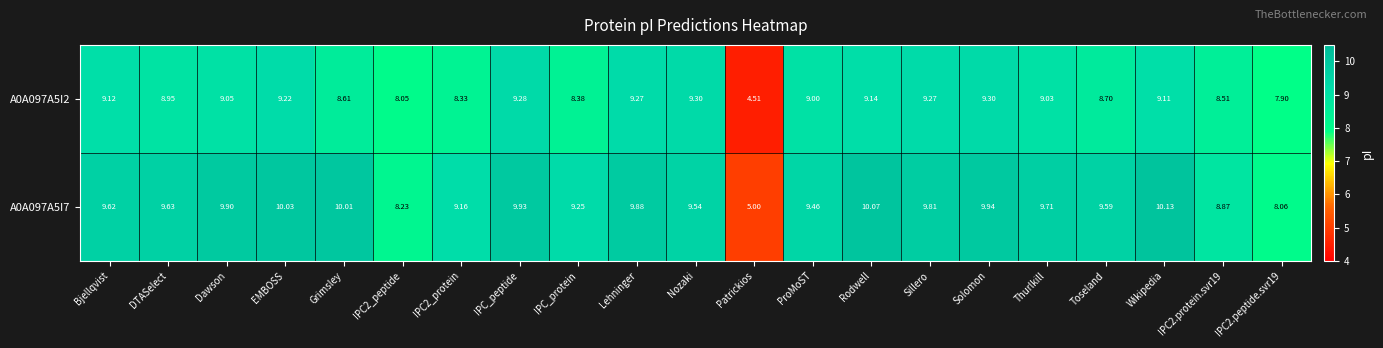

At which category is the sum across all series the highest?

EMBOSS